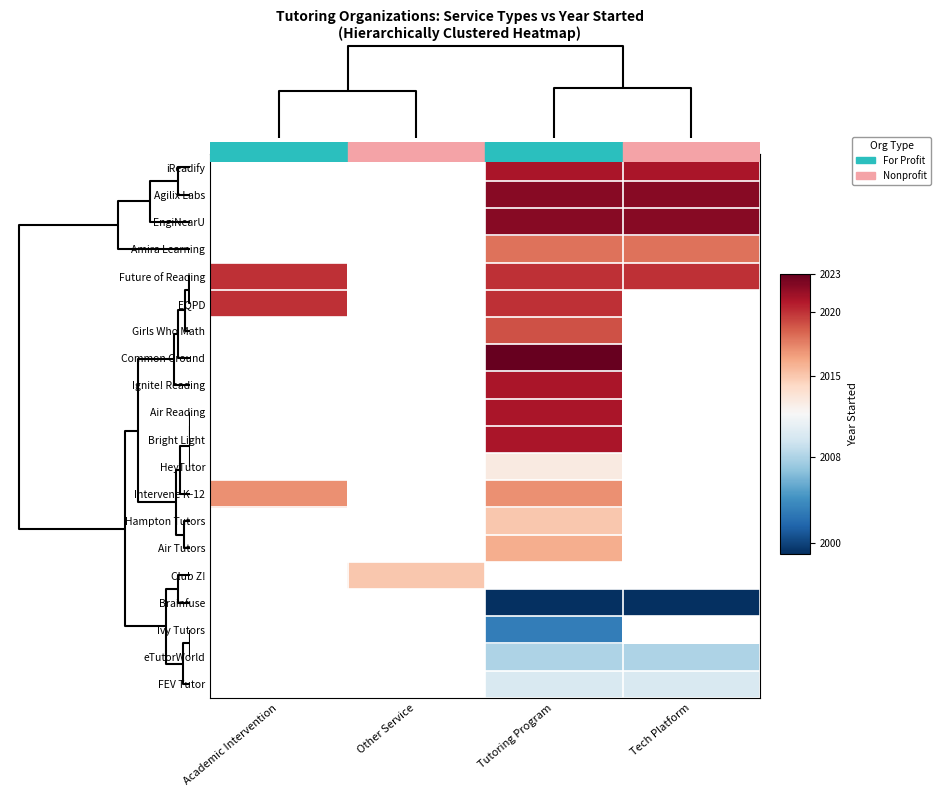

True or false: Ivy Tutors has a value of 997.2 at Tutoring Program.

False